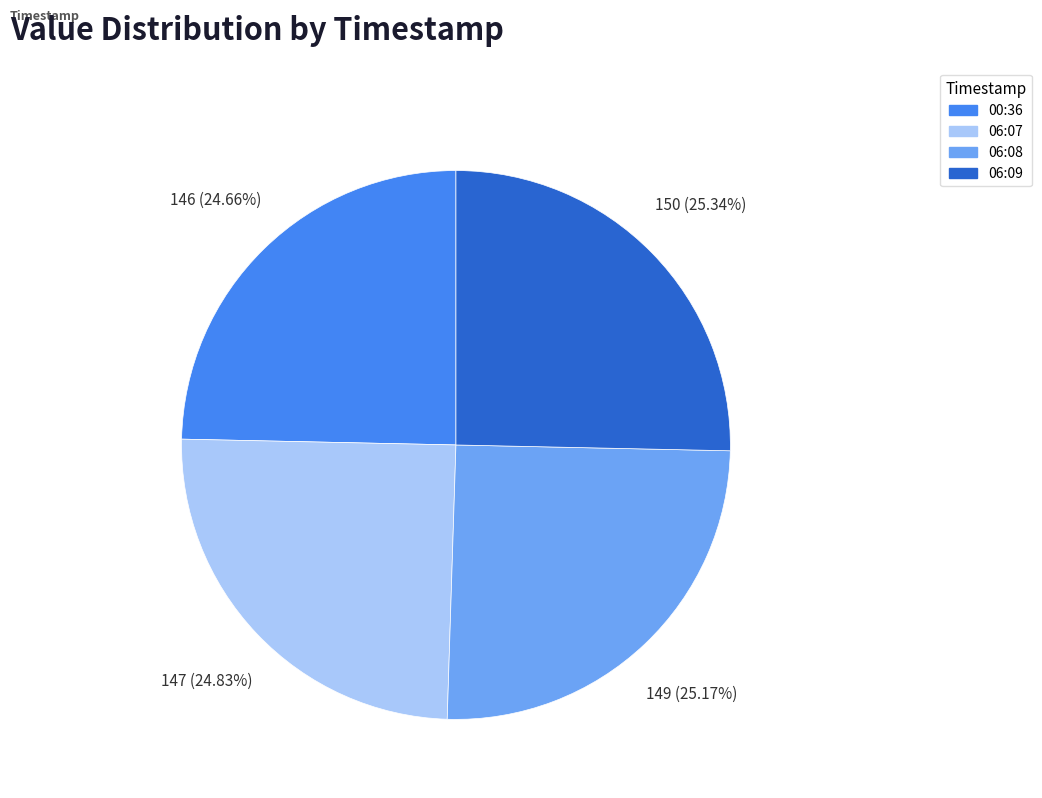

Is there a majority slice in this chart?

No